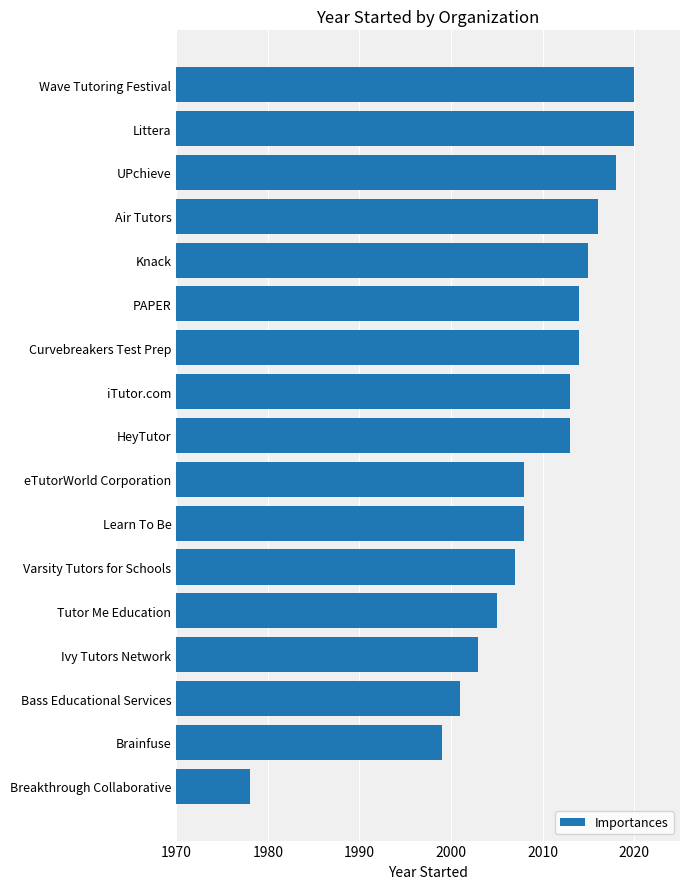

Reading top to bottom, list all the values displayed in this chart.

Wave Tutoring Festival=2020	Littera=2020	UPchieve=2018	Air Tutors=2016	Knack=2015	PAPER=2014	Curvebreakers Test Prep=2014	iTutor.com=2013	HeyTutor=2013	eTutorWorld Corporation=2008	Learn To Be=2008	Varsity Tutors for Schools=2007	Tutor Me Education=2005	Ivy Tutors Network=2003	Bass Educational Services=2001	Brainfuse=1999	Breakthrough Collaborative=1978